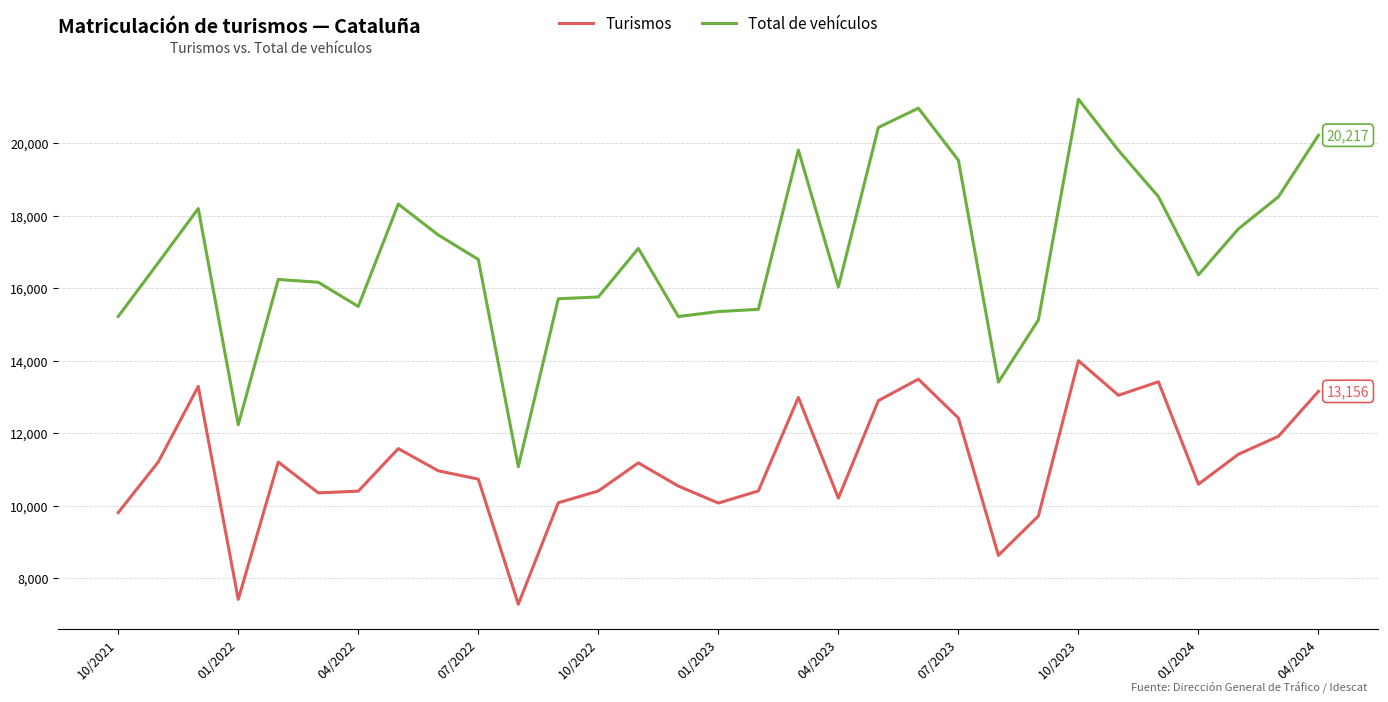

Rank the series by their average value, from lowest to highest.

Turismos, Total de vehículos